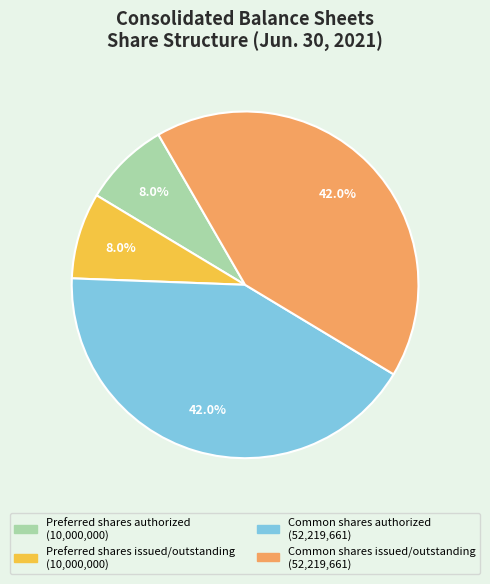

To the nearest percent, what portion does Common shares authorized represent?

42%